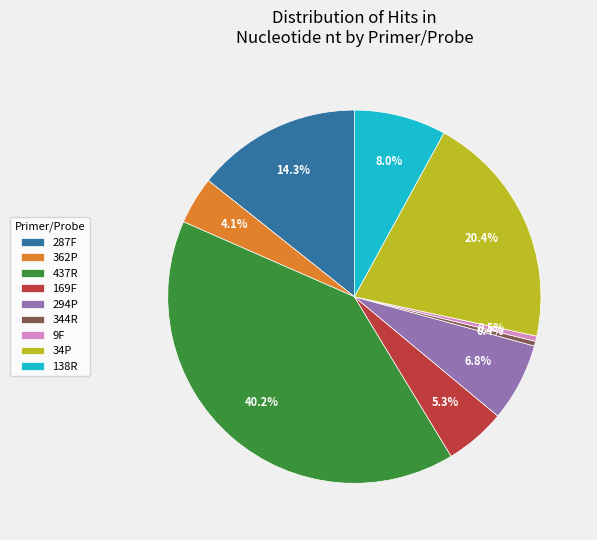

Combined, what portion of the pie is 169F and 287F?

19.6%